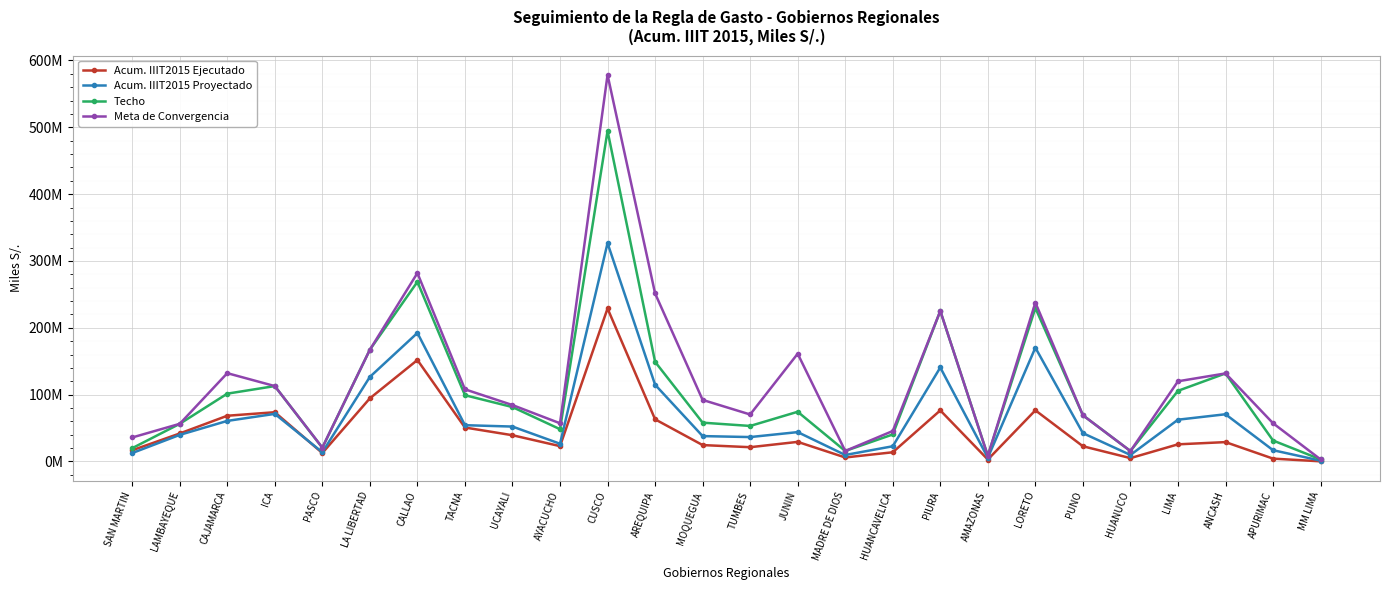

What are all the series names shown in the legend?

Acum. IIIT2015 Ejecutado, Acum. IIIT2015 Proyectado, Techo, Meta de Convergencia